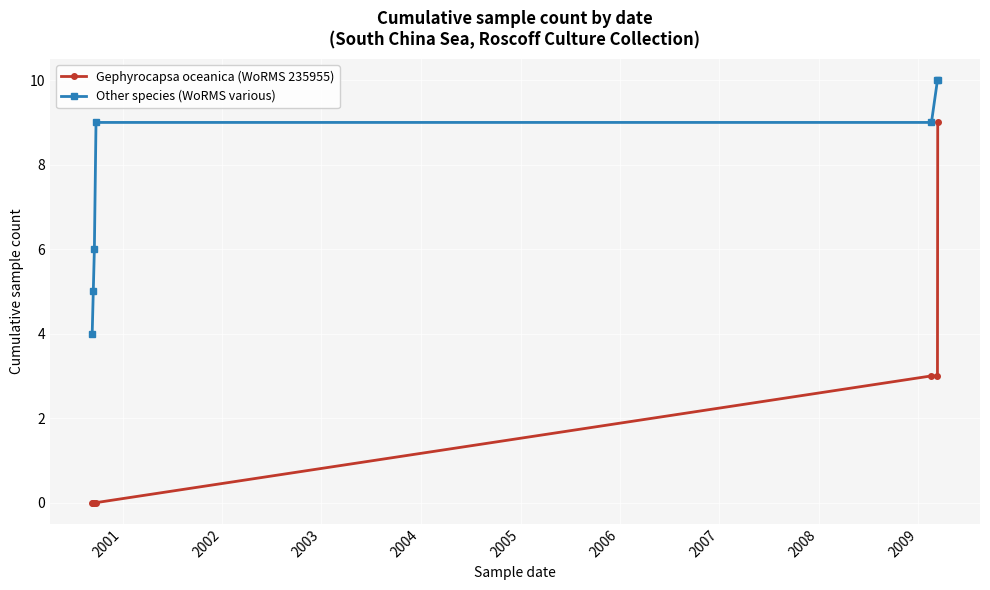

Rank the series by their maximum value, from lowest to highest.

Gephyrocapsa oceanica (WoRMS 235955), Other species (WoRMS various)